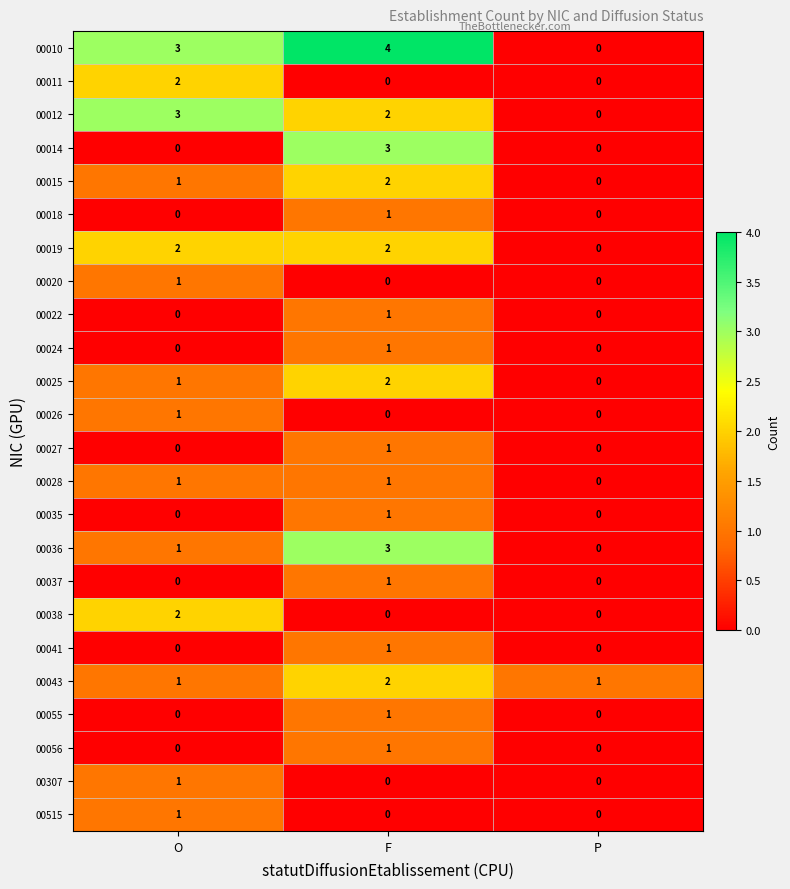

Count the 00038 values in the range 0 to 2.

3